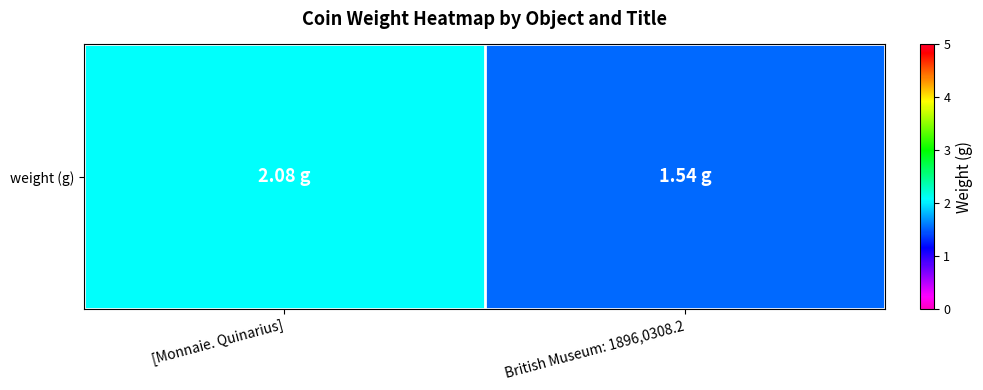

The value at British Museum: 1896,0308.2 is 0.7. True or false?

False